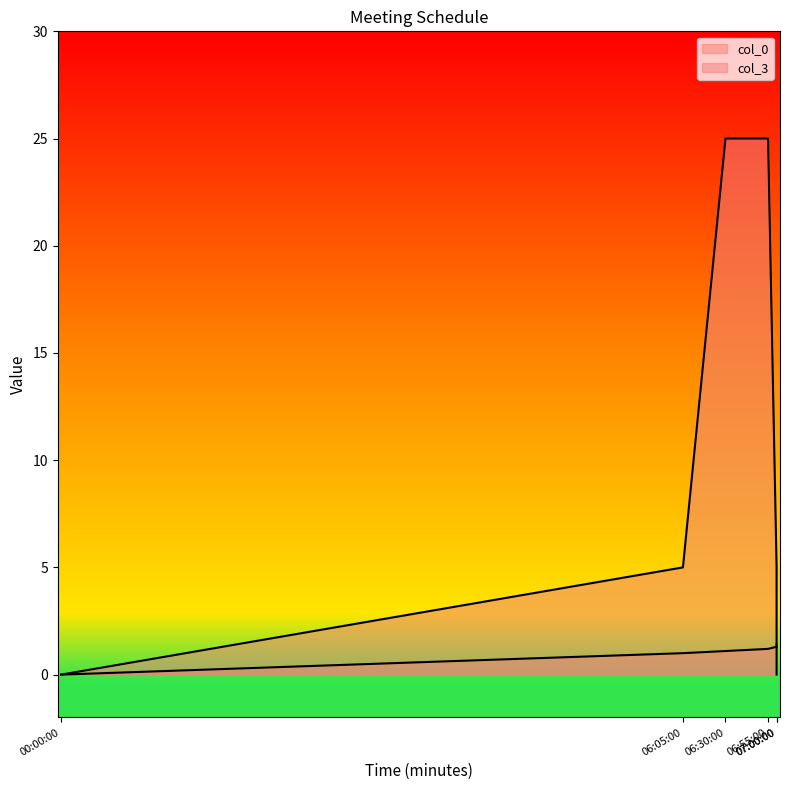

At how many categories does at least one series exceed 22?

2